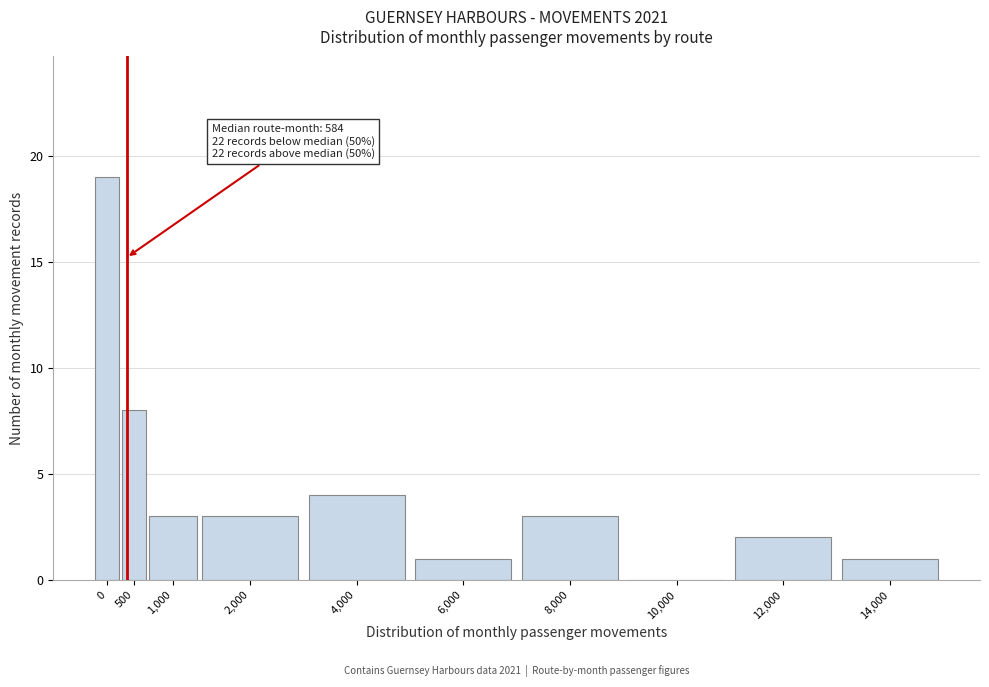

Reading left to right, what are all the values shown in this chart?

0=19	500=8	1,000=3	2,000=3	4,000=4	6,000=1	8,000=3	10,000=0	12,000=2	14,000=1